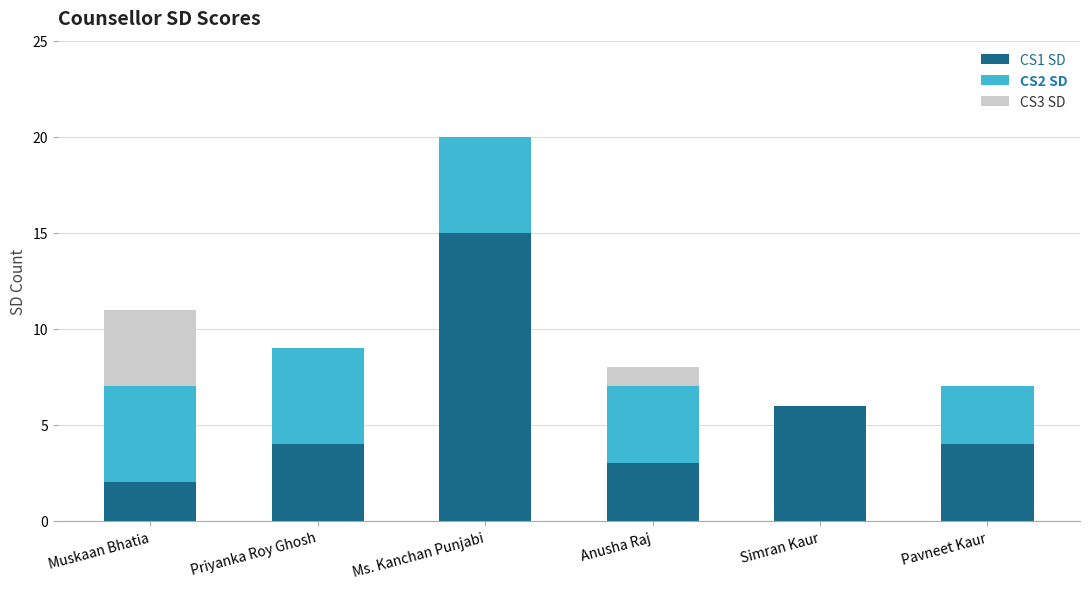

At which label does CS1 SD reach its peak?

Ms. Kanchan Punjabi